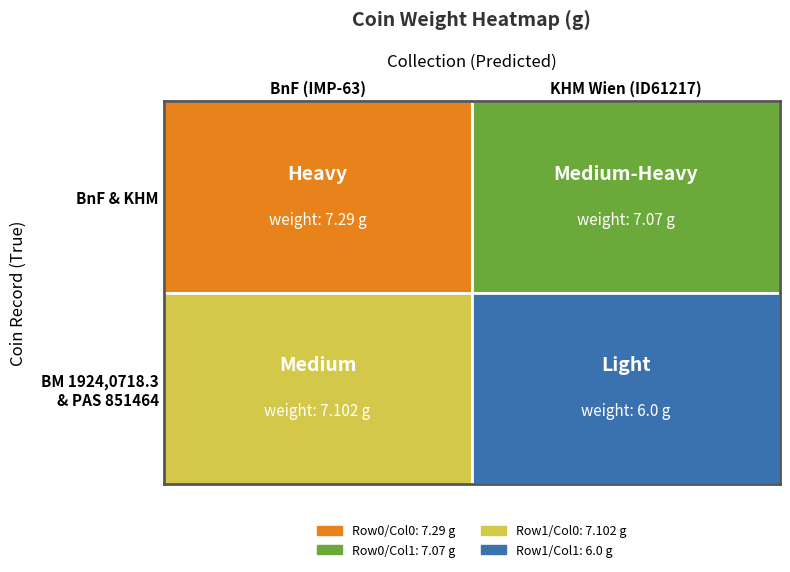

Rank the categories by Aureus Hadrien (IMP-63) value from lowest to highest.

1, 0